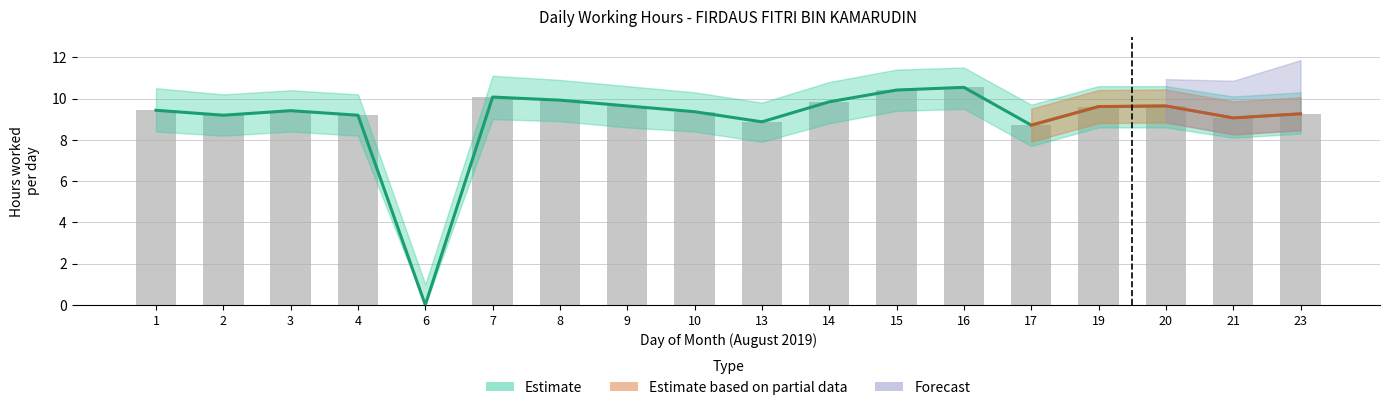

Where does the Upper Bound series first go above 9?

1